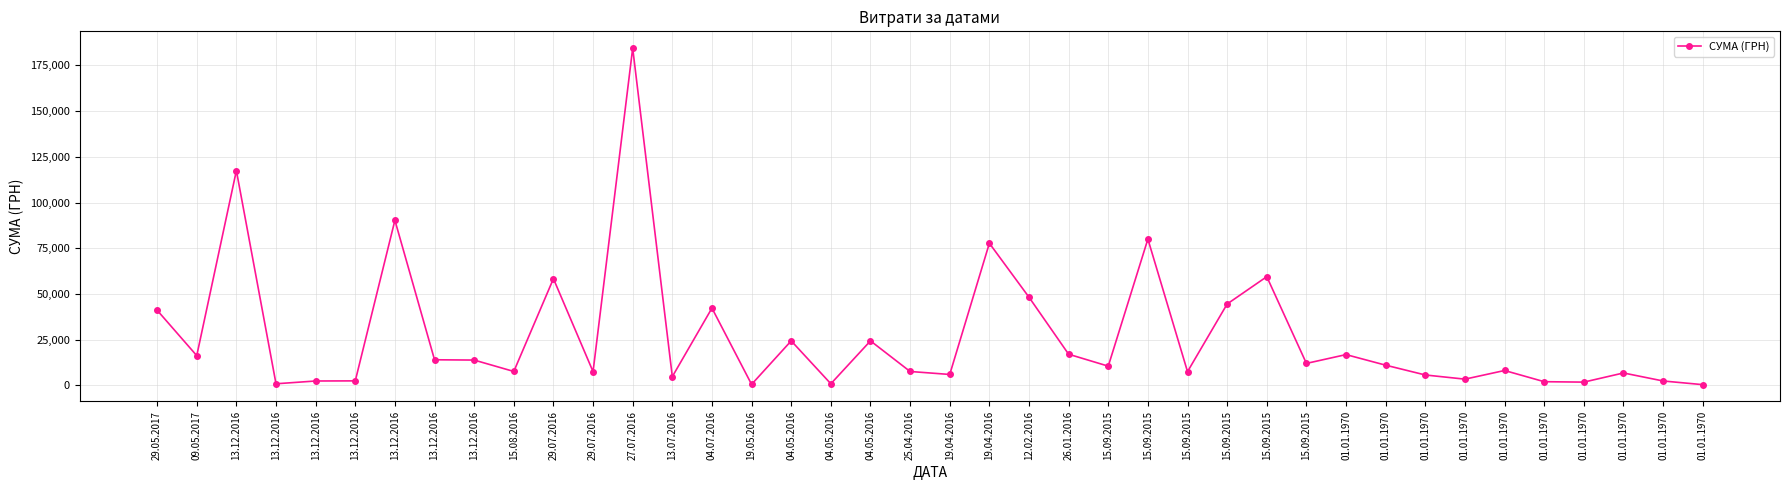

Where is the data nearest to the value 92408?

13.12.2016